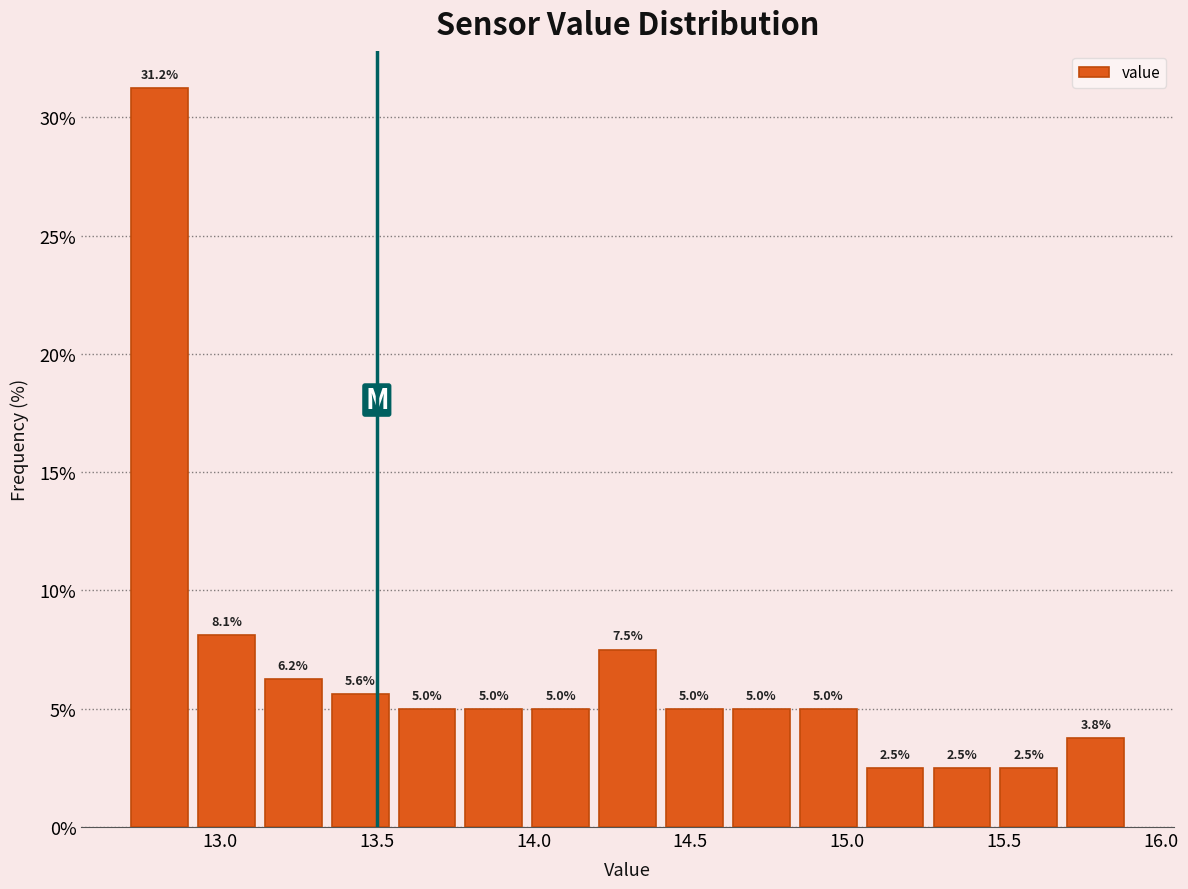

Reading left to right, transcribe this chart: for each bar, give the range it covers on the x-axis and its height. The bar edges are not printed on the chart, so give them approximately, as read against the axis.

12.70 to 12.90: 31.2
12.90 to 13.15: 8.1
13.15 to 13.35: 6.2
13.35 to 13.55: 5.6
13.55 to 13.75: 5.0
13.75 to 14.00: 5.0
14.00 to 14.20: 5.0
14.20 to 14.40: 7.5
14.40 to 14.60: 5.0
14.60 to 14.85: 5.0
14.85 to 15.05: 5.0
15.05 to 15.25: 2.5
15.25 to 15.45: 2.5
15.45 to 15.70: 2.5
15.70 to 15.90: 3.8